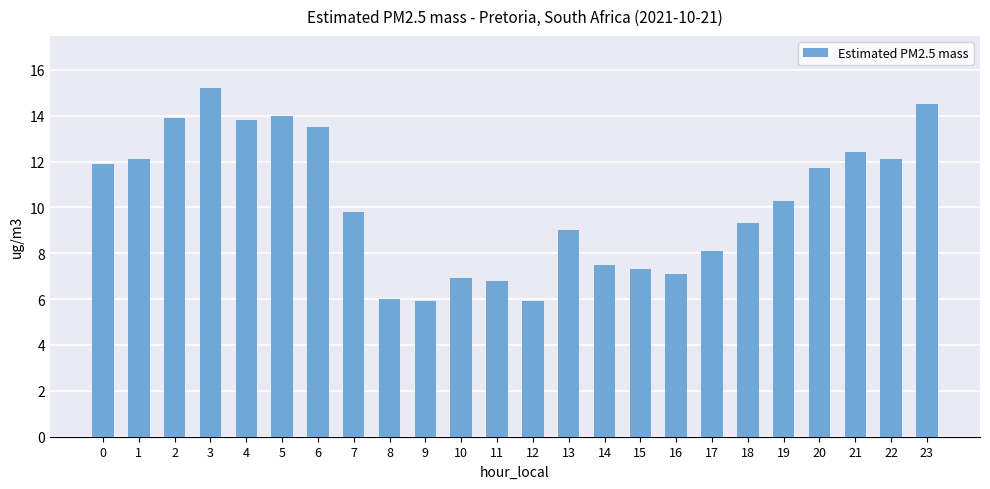

Read the value at 13.

9.0